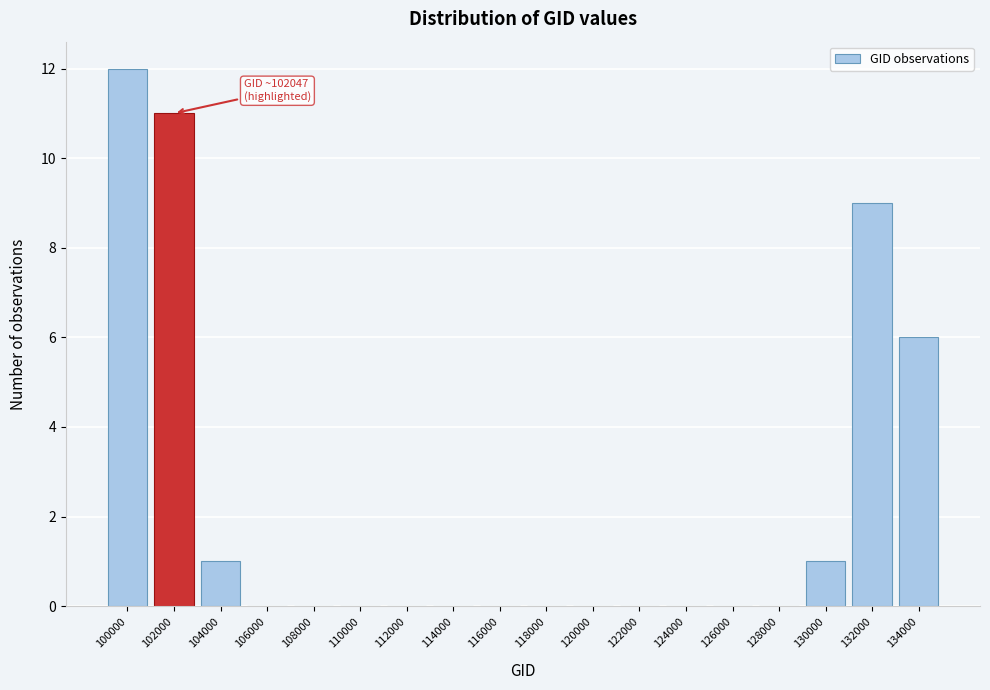

Reading left to right, list all the values displayed in this chart.

100000=12	102000=11	104000=1	106000=0	108000=0	110000=0	112000=0	114000=0	116000=0	118000=0	120000=0	122000=0	124000=0	126000=0	128000=0	130000=1	132000=9	134000=6